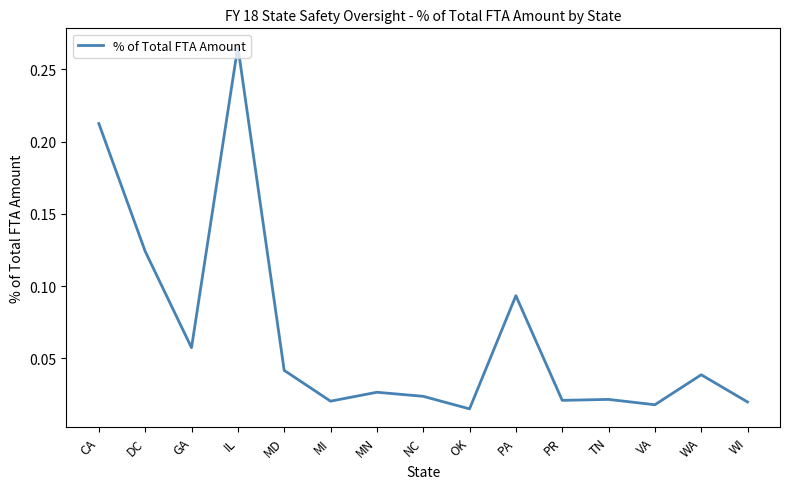

Is it true that the value at DC is 0.2?

False